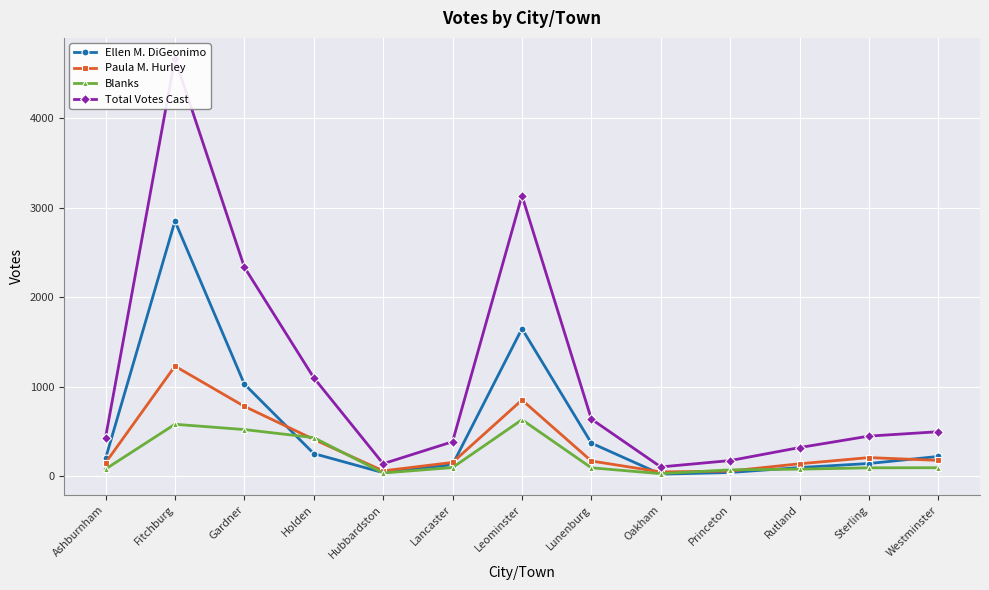

Rank the series at Princeton from highest to lowest value.

Total Votes Cast, Blanks, Paula M. Hurley, Ellen M. DiGeonimo